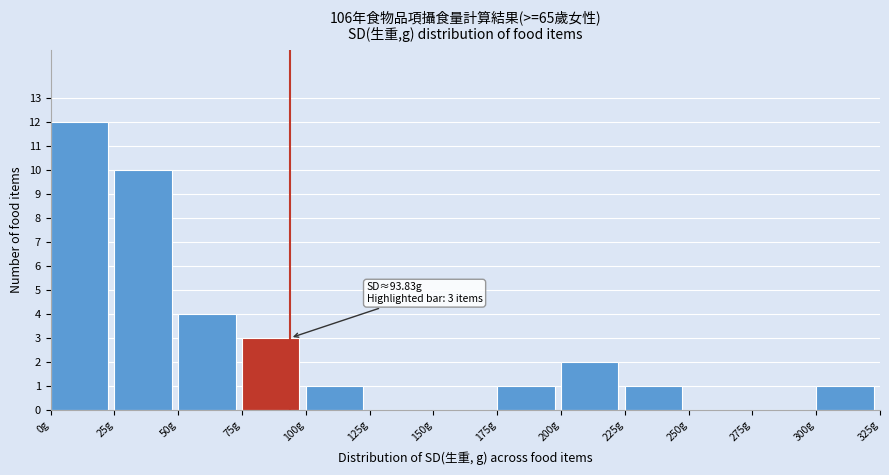

Over which range of the x-axis is the bar tallest?

0 to 25